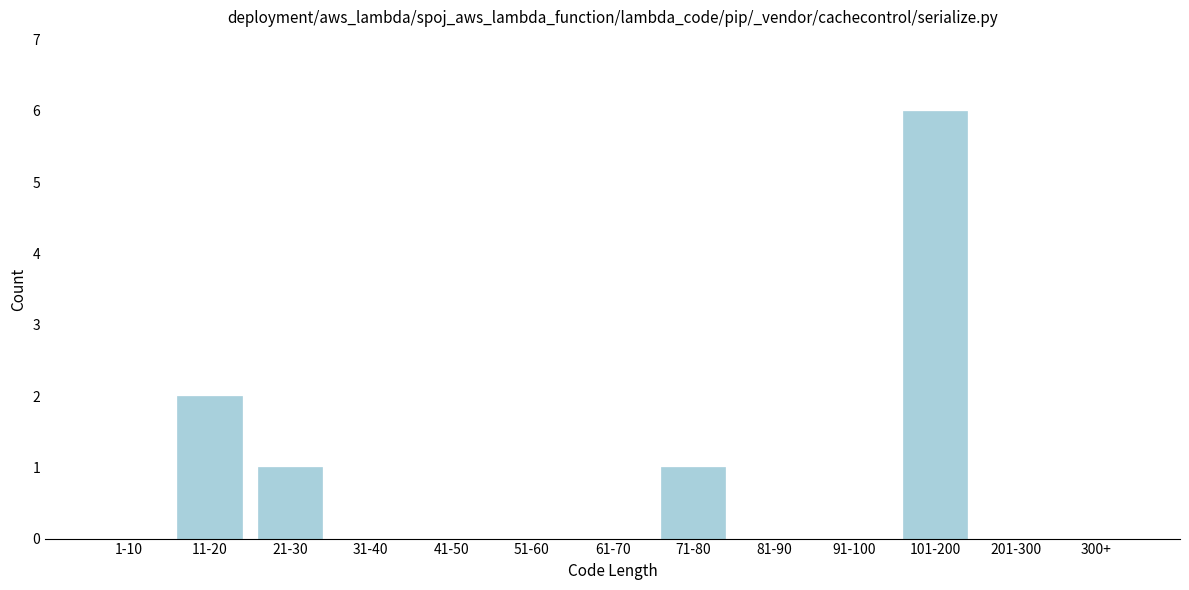

Reading left to right, list all the values displayed in this chart.

1-10=0	11-20=2	21-30=1	31-40=0	41-50=0	51-60=0	61-70=0	71-80=1	81-90=0	91-100=0	101-200=6	201-300=0	300+=0